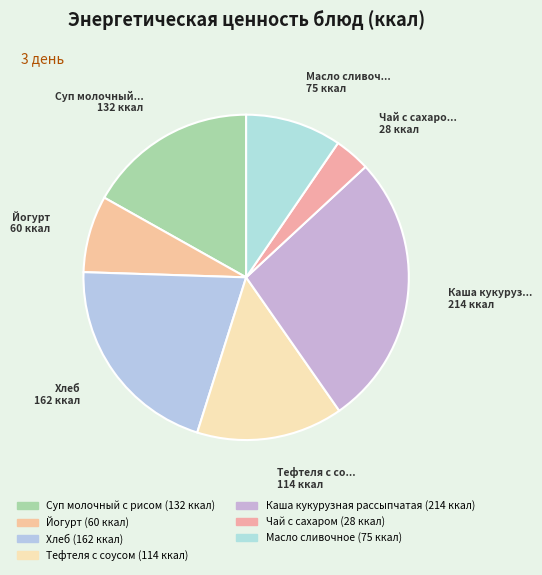

To the nearest percent, what is the difference between the Масло сливочное and Чай с сахаром slice percentages?

6%